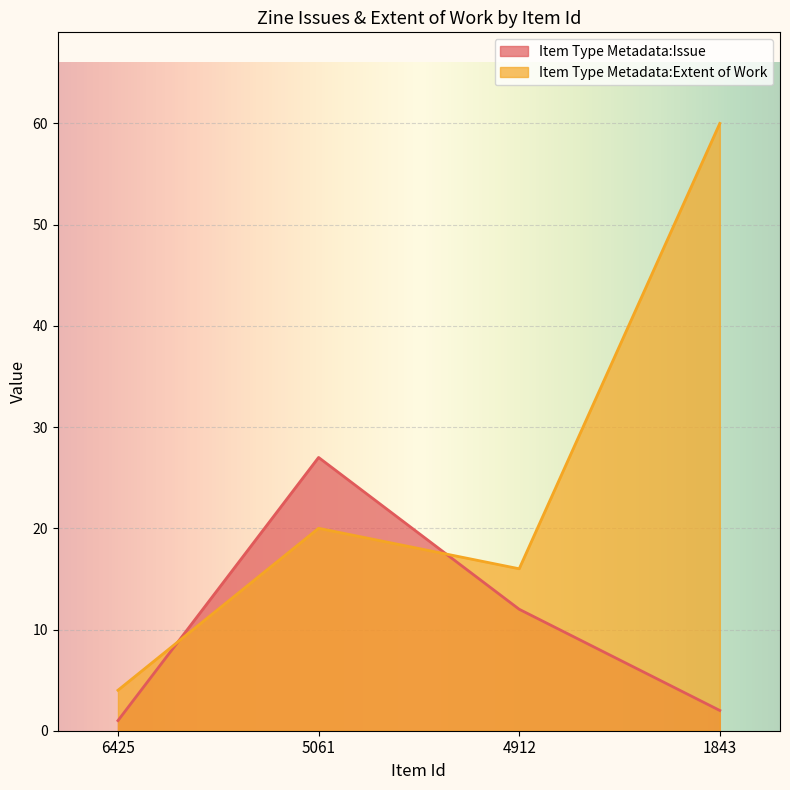

What are all the series names shown in the legend?

Item Type Metadata:Issue, Item Type Metadata:Extent of Work